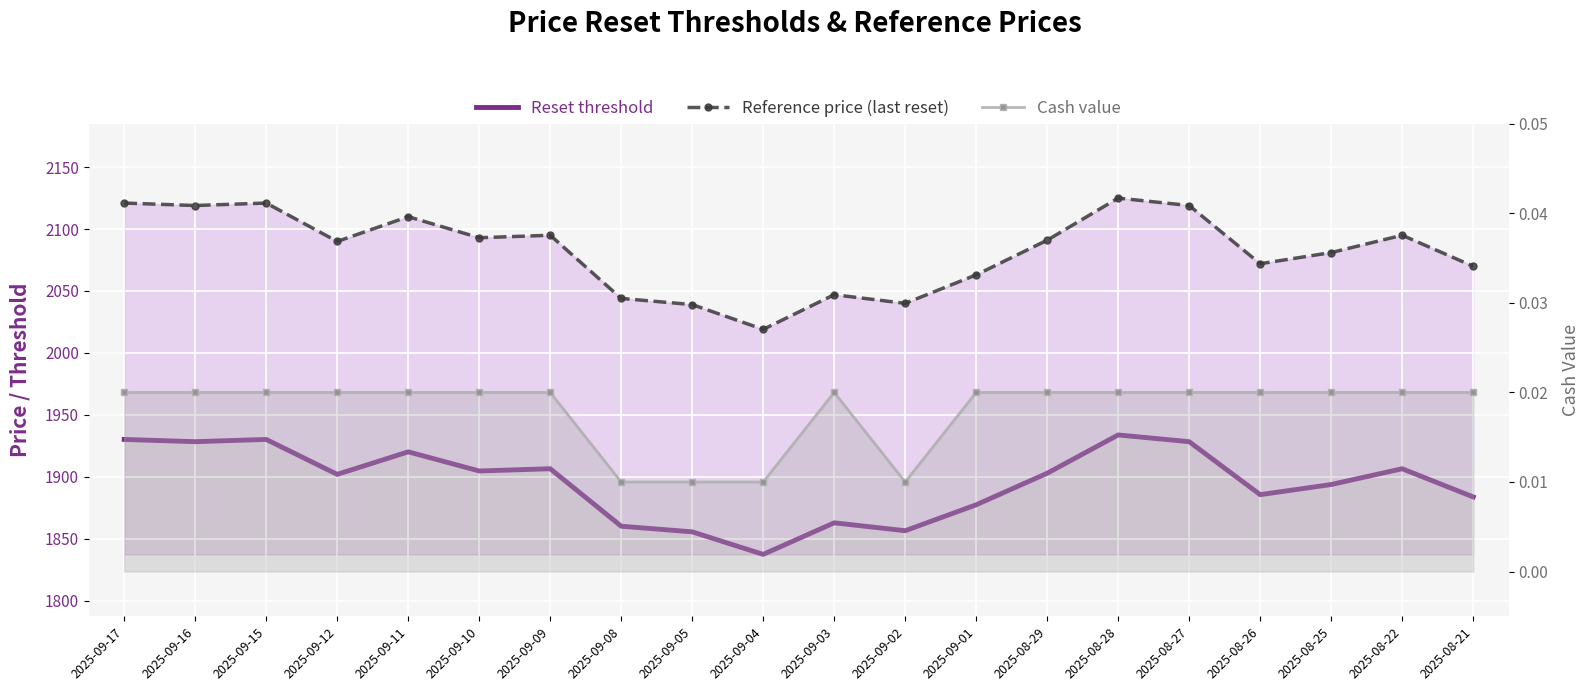

True or false: Cash value and Reference price (last reset) cross at least once.

False